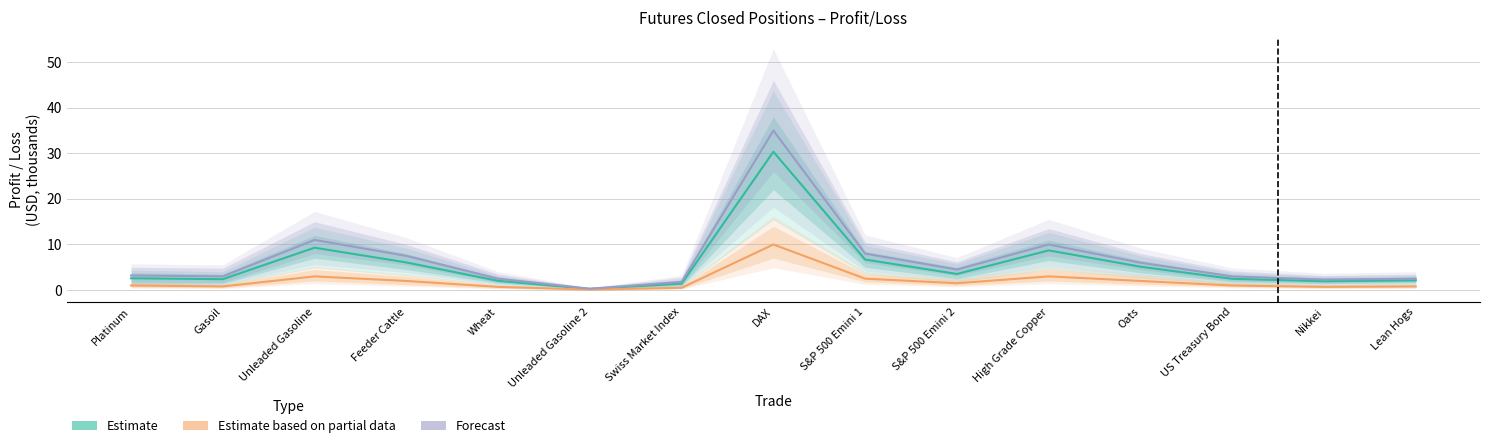

Which category has the highest value in the Estimate based on partial data series?

DAX